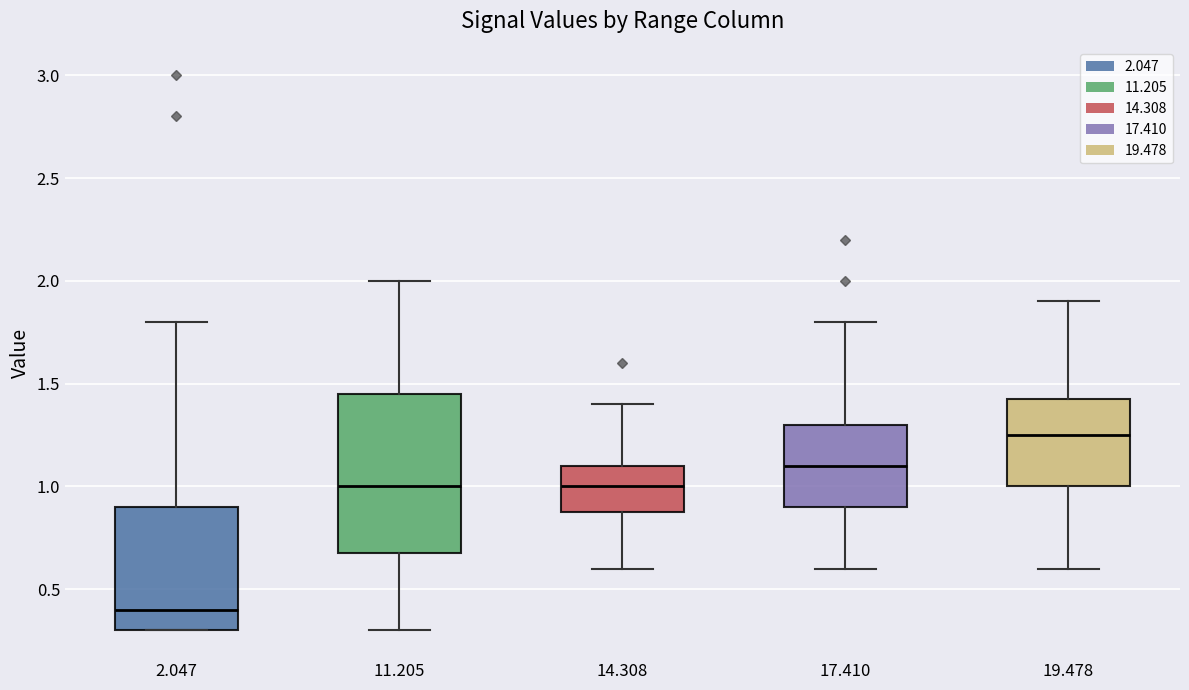

Which box's median line is the highest?

19.478